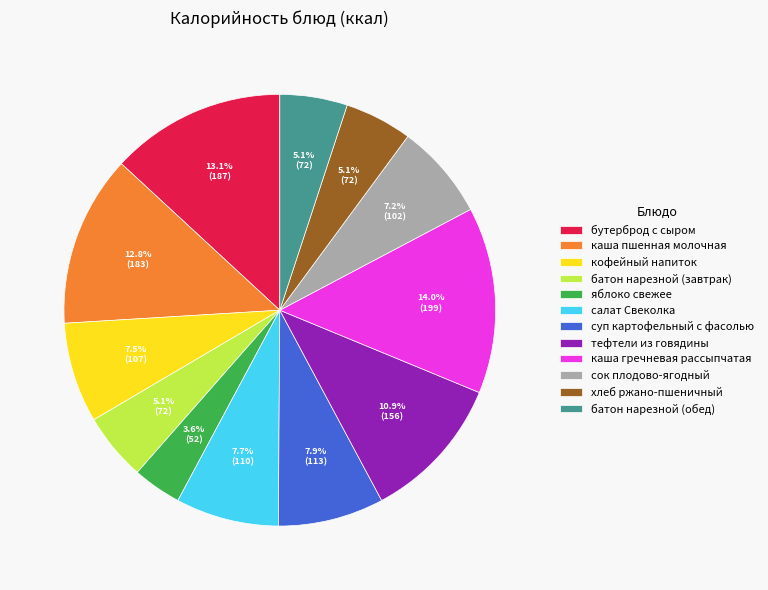

To the nearest percent, what is the difference between the суп картофельный с фасолью and сок плодово-ягодный slice percentages?

1%